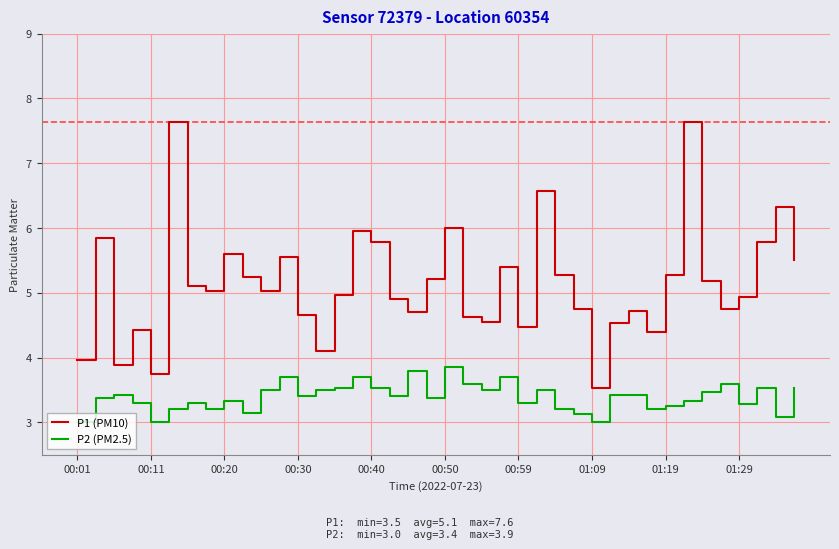

In P1 (PM10), how many points are lower than both neighbors (excluding endpoints)?

11